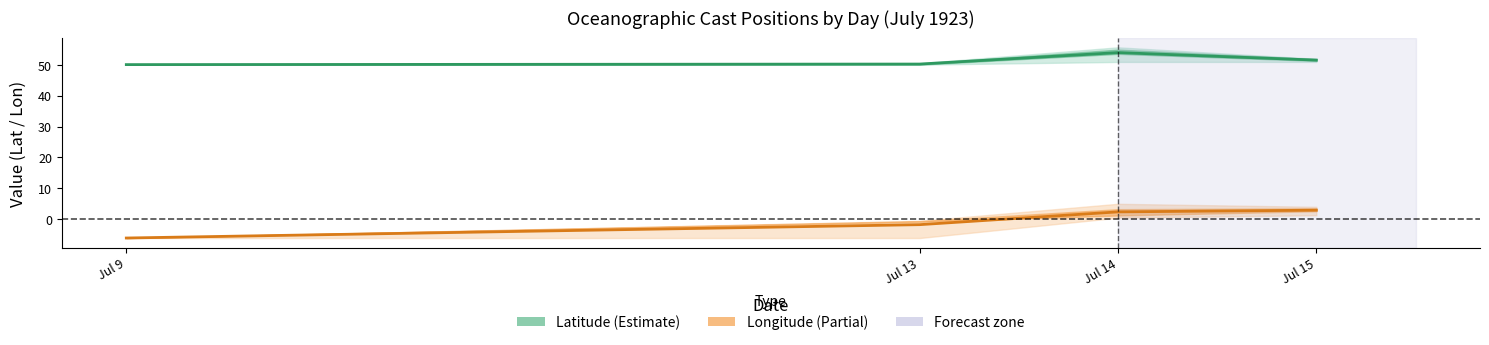

Between Jul 13 and Jul 15, which series saw the biggest shift?

Longitude (mean)